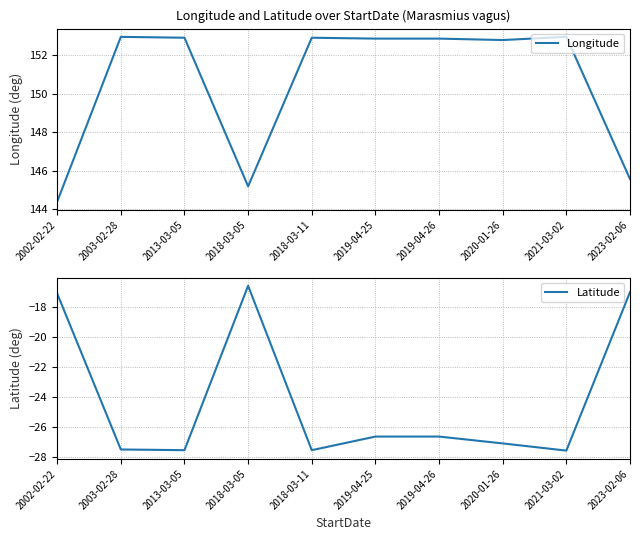

What is the sum of the Longitude values at 2013-03-05 and 2003-02-28?

305.9